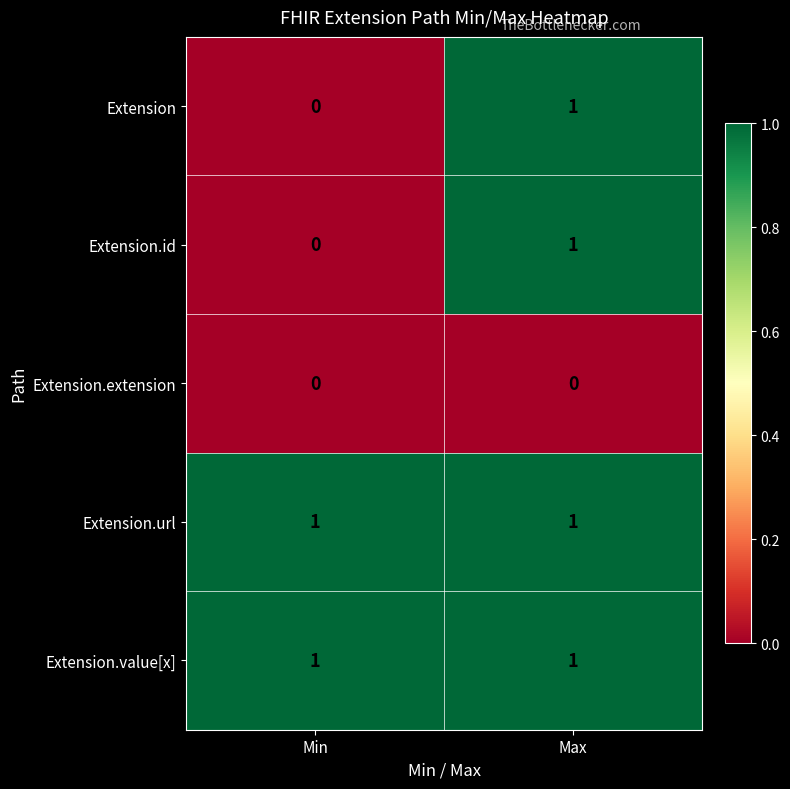

List the labels in order of Extension.id value, smallest first.

Min, Max